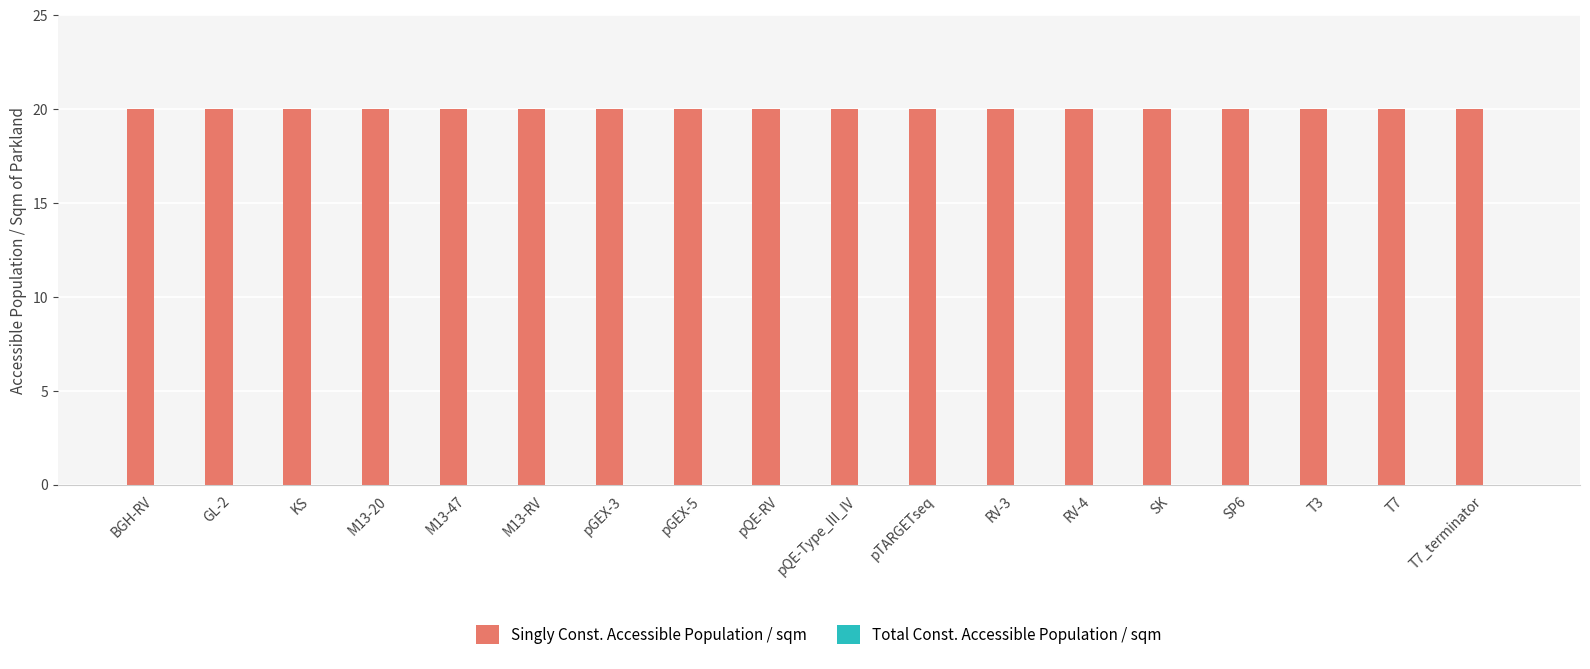

Reading left to right, transcribe all the data shown in this chart.

Singly Const. Accessible Population / sqm: BGH-RV=20	GL-2=20	KS=20	M13-20=20	M13-47=20	M13-RV=20	pGEX-3=20	pGEX-5=20	pQE-RV=20	pQE-Type_III_IV=20	pTARGETseq=20	RV-3=20	RV-4=20	SK=20	SP6=20	T3=20	T7=20	T7_terminator=20
Total Const. Accessible Population / sqm: BGH-RV=0	GL-2=0	KS=0	M13-20=0	M13-47=0	M13-RV=0	pGEX-3=0	pGEX-5=0	pQE-RV=0	pQE-Type_III_IV=0	pTARGETseq=0	RV-3=0	RV-4=0	SK=0	SP6=0	T3=0	T7=0	T7_terminator=0